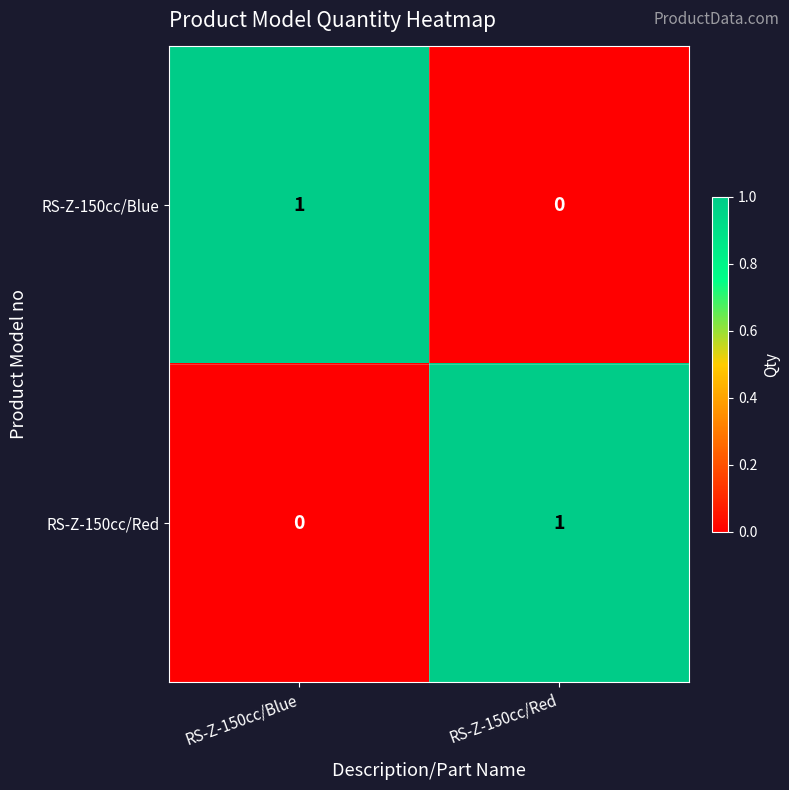

Which category has the highest value in the RS-Z-150cc/Red series?

RS-Z-150cc/Red